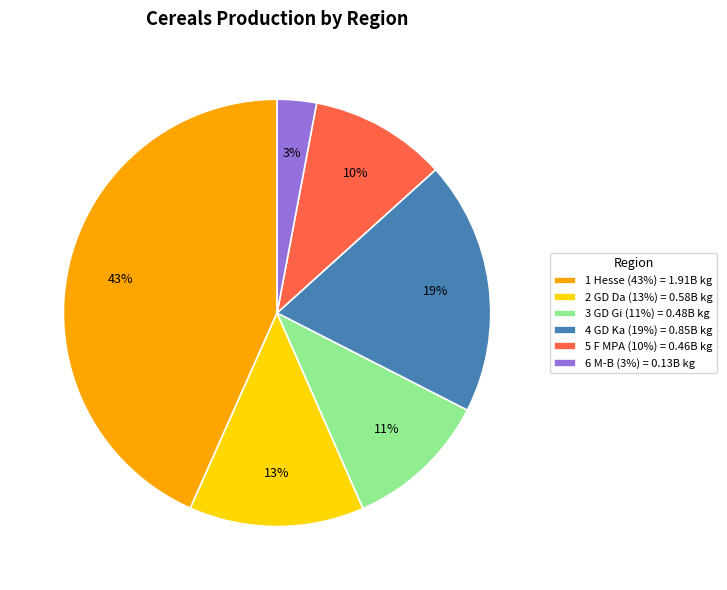

Is it true that 3 GD Gi is 11% of the pie?

True